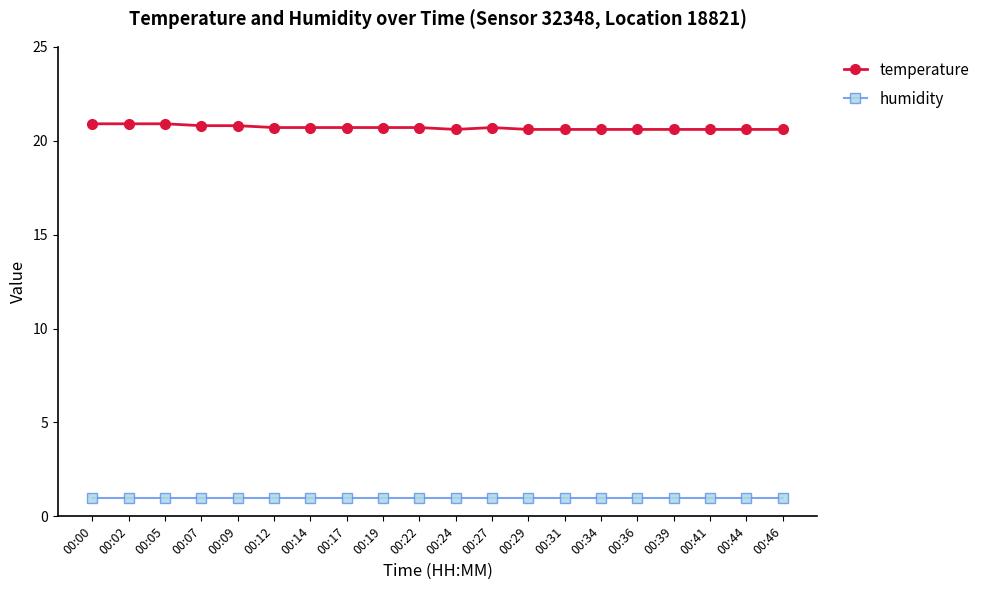

Count the temperature values in the range 20 to 21.

20